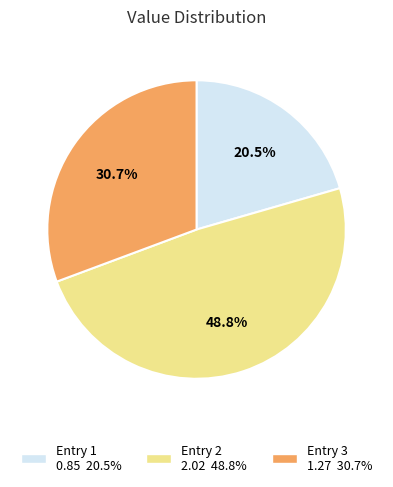

Is there any slice that represents more than half of the pie?

No